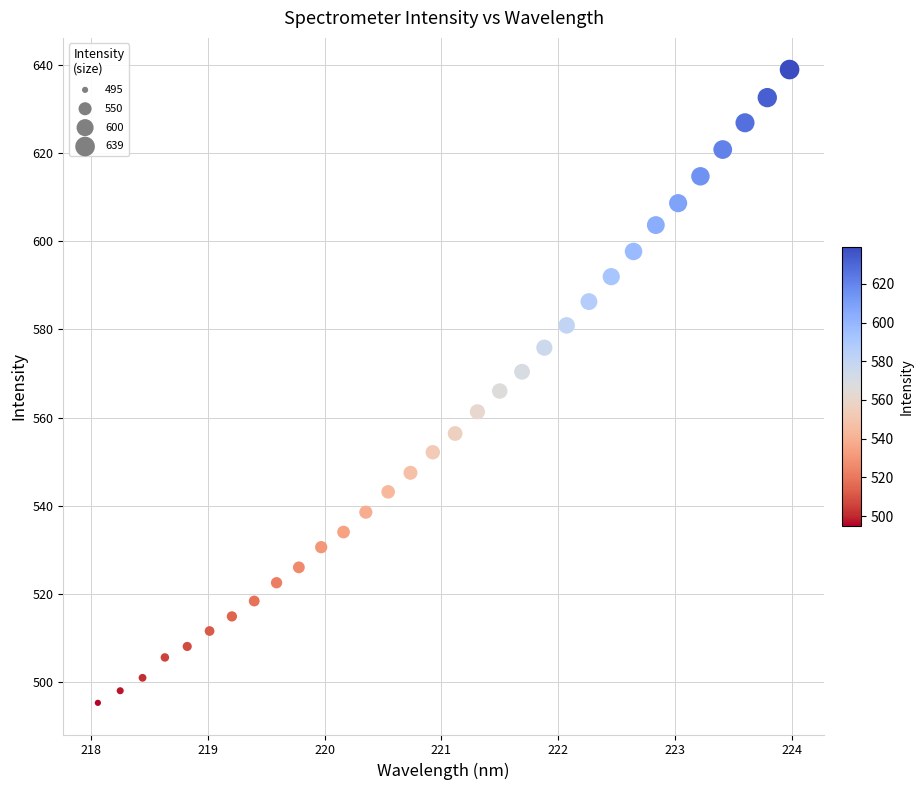

What is the range of Y values (max minus min)?

143.9